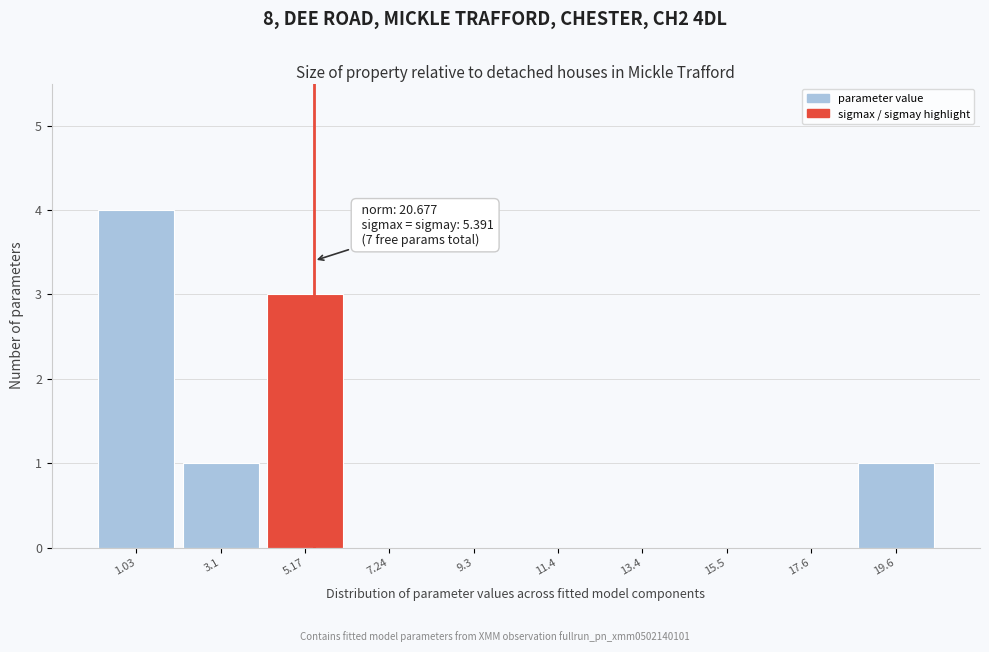

Over which range of the x-axis is the bar tallest?

0.0 to 2.0